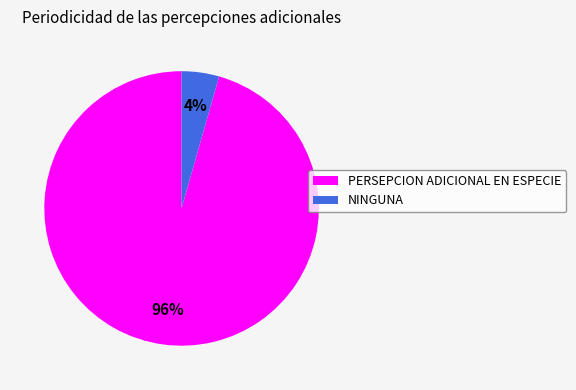

Which slice is the largest?

PERSEPCION ADICIONAL EN ESPECIE